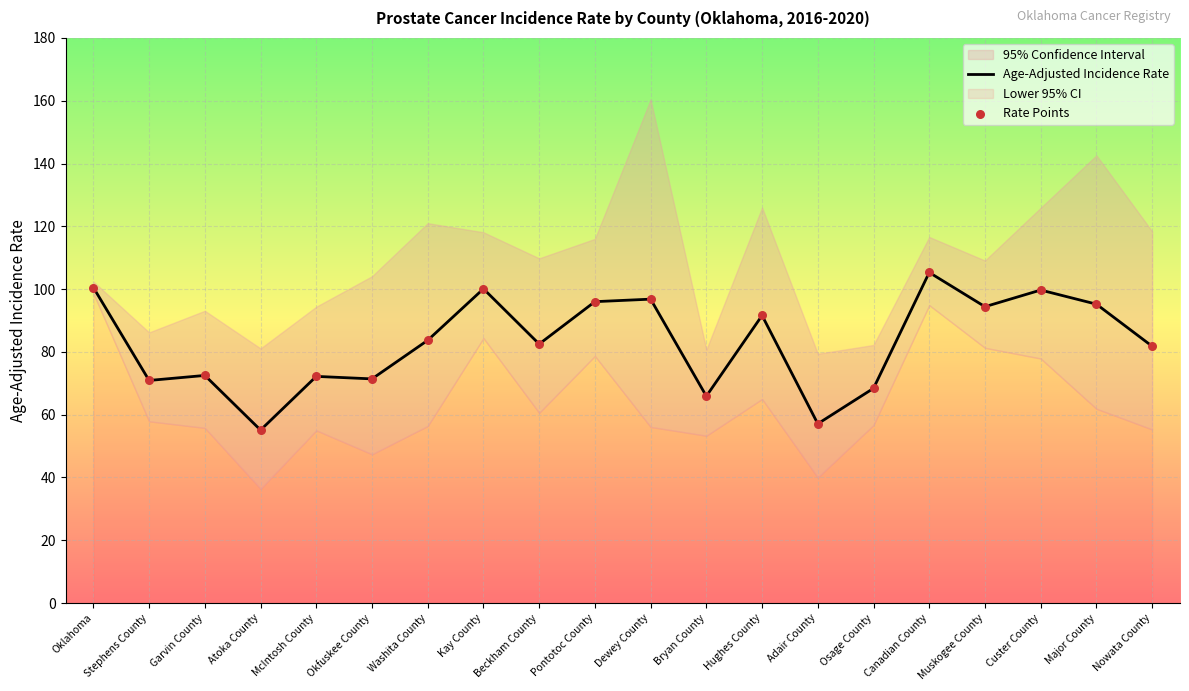

Which series has the largest total across all categories?

Age-Adjusted Incidence Rate